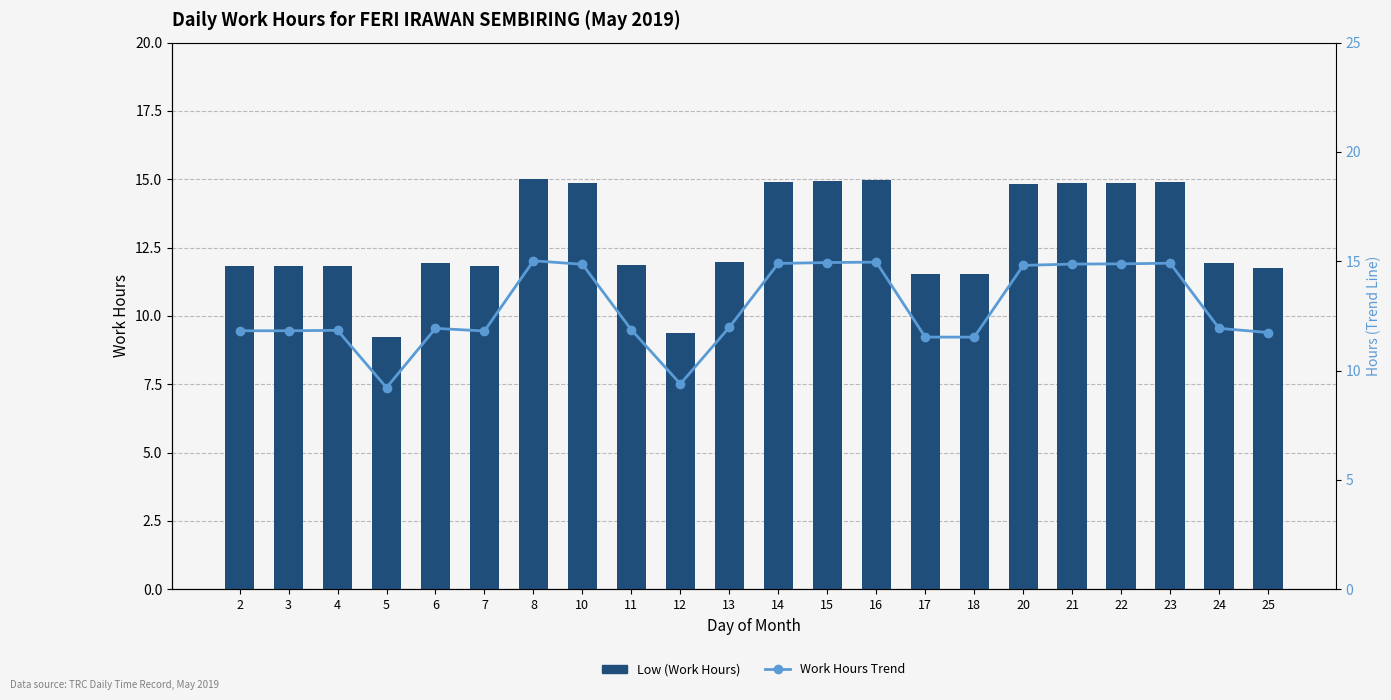

How many distinct data groups are displayed?

2